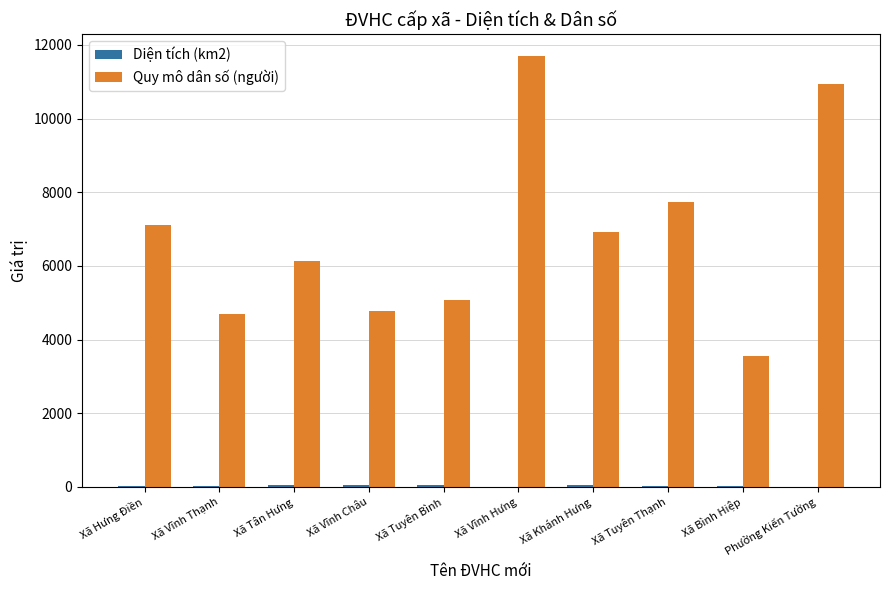

At which category is the sum across all series the highest?

Xã Vĩnh Hưng